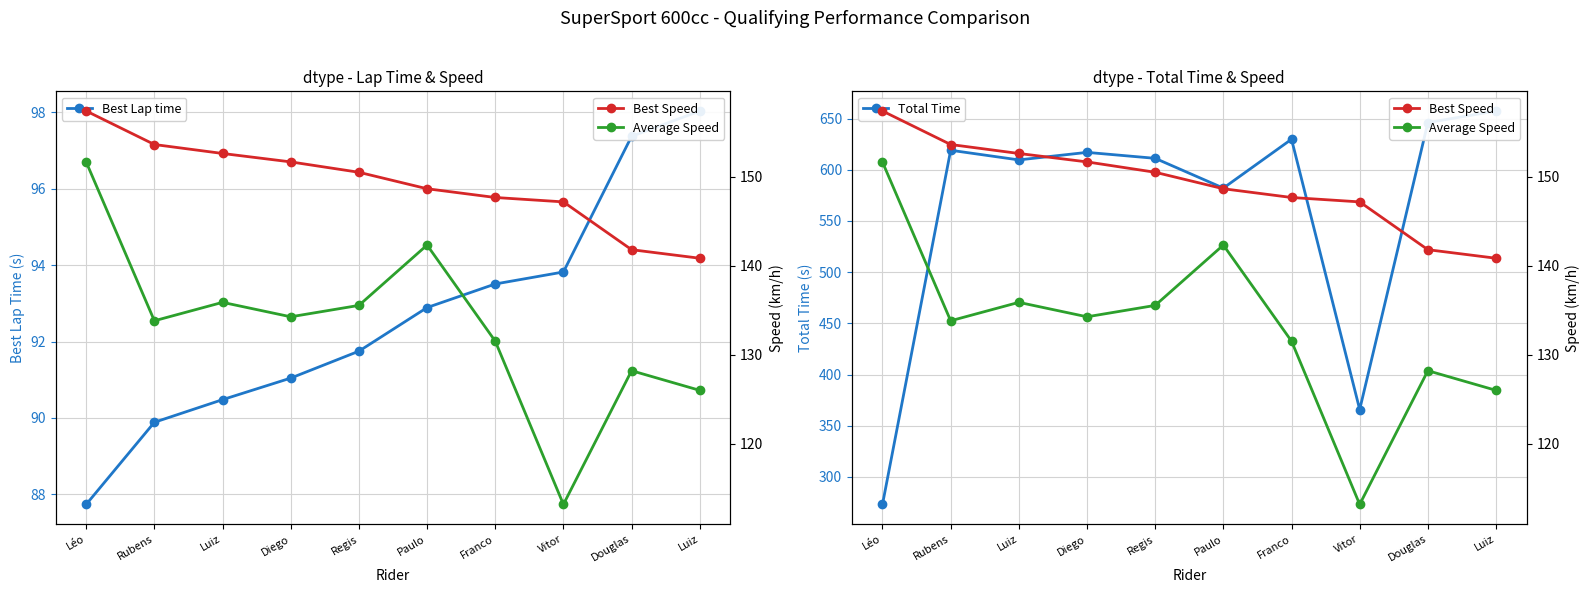

Where does the Total Time series first go above 616?

Rubens